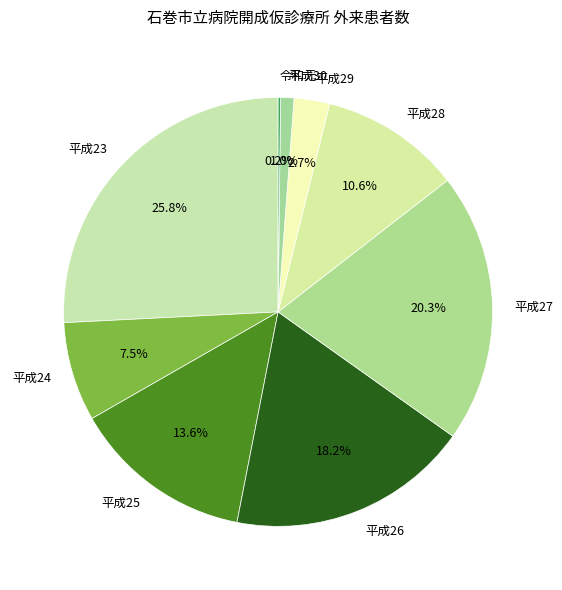

The 平成28 slice represents 20% of the pie. True or false?

False